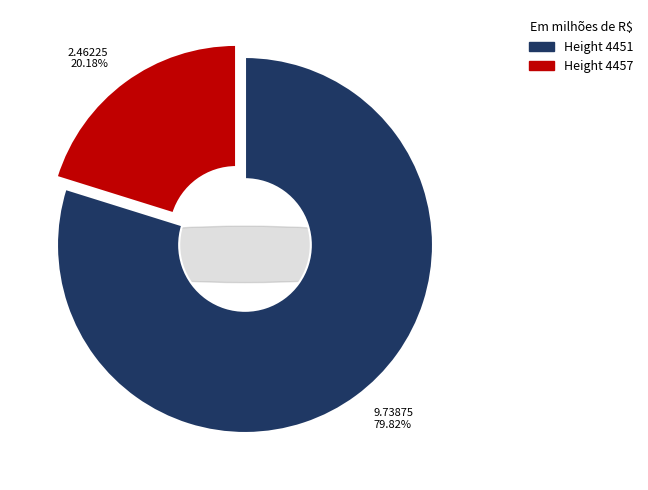

Which category accounts for the majority?

4451